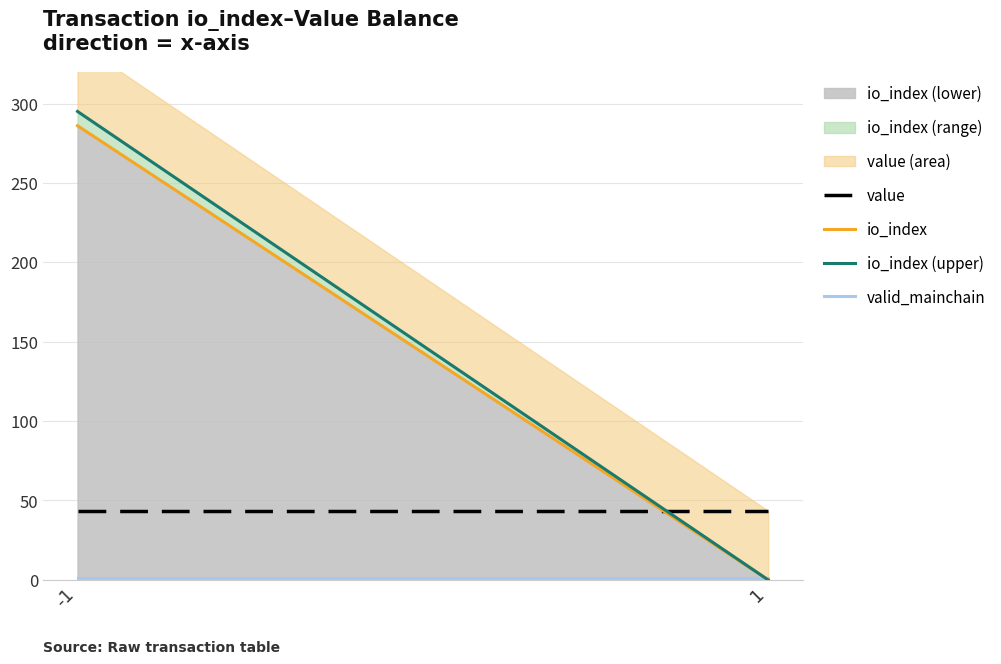

True or false: io_index has a value of -192.6 at 1.

False